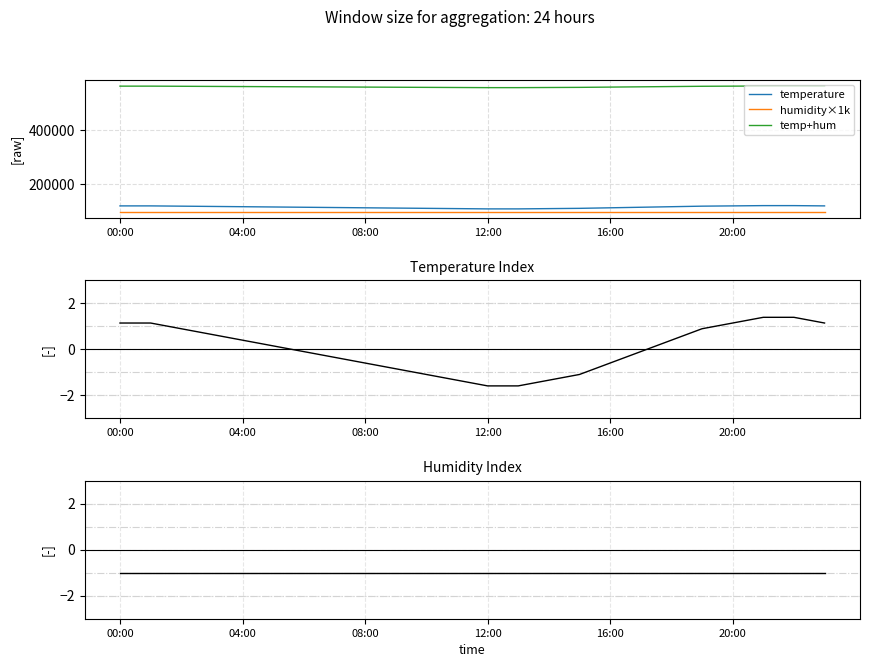

Which category has the lowest value in the humidity×1k series?

00:00